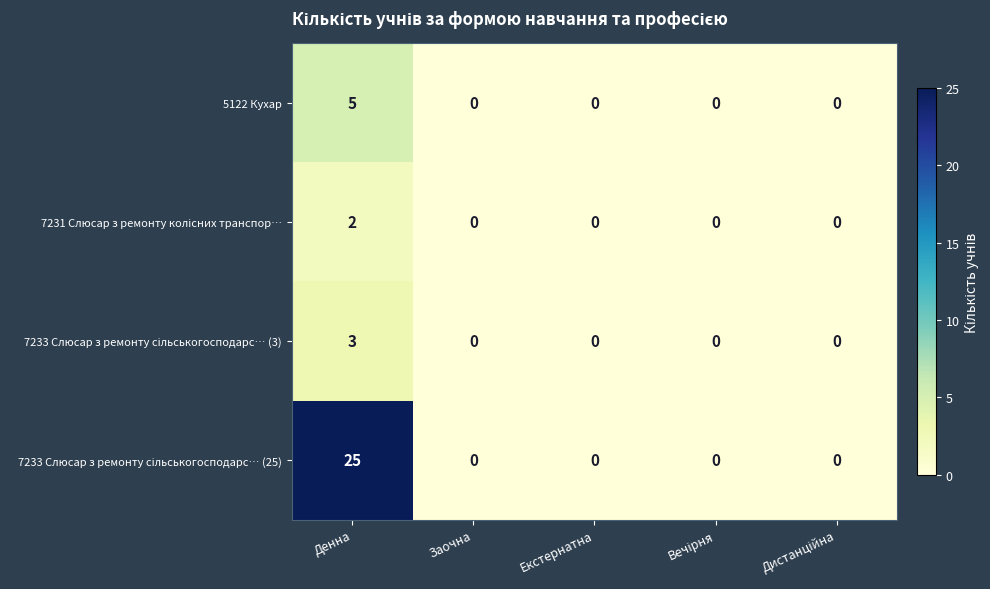

How many data points does each series have?

5